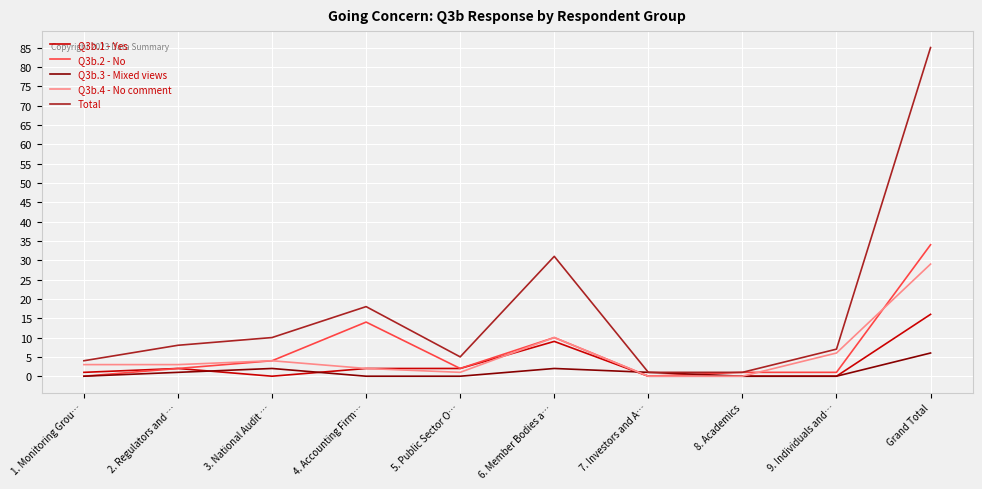

Which series has the widest spread of values?

Total